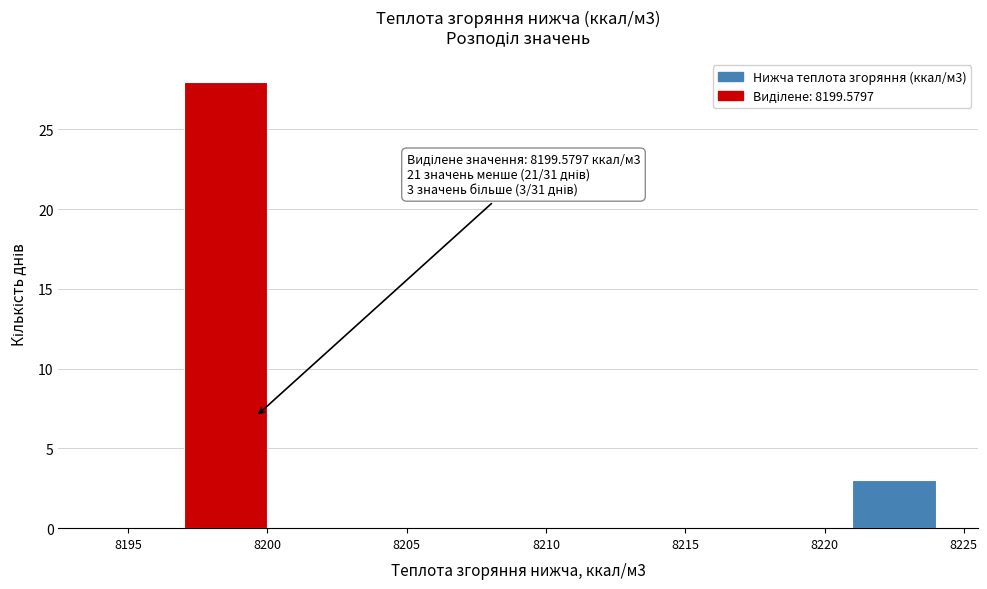

Over which range of the x-axis is the bar tallest?

8197 to 8200